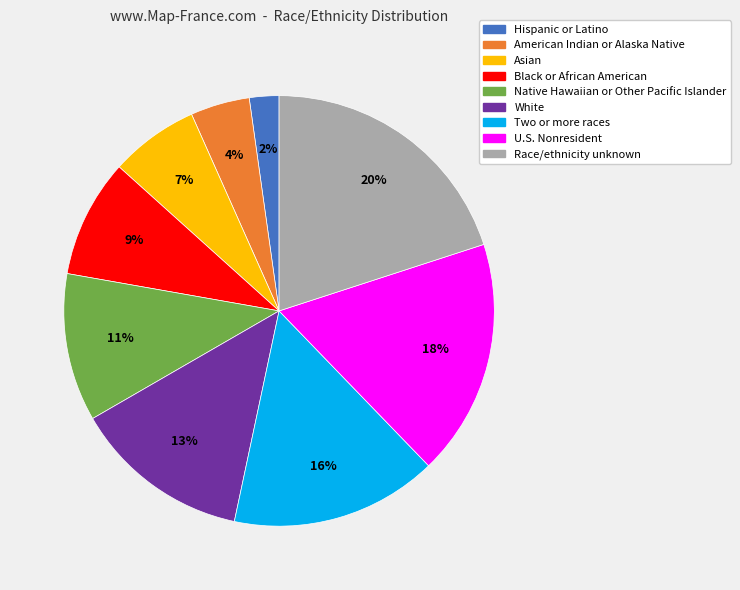

Is the sum of Two or more races and Asian greater than half?

No